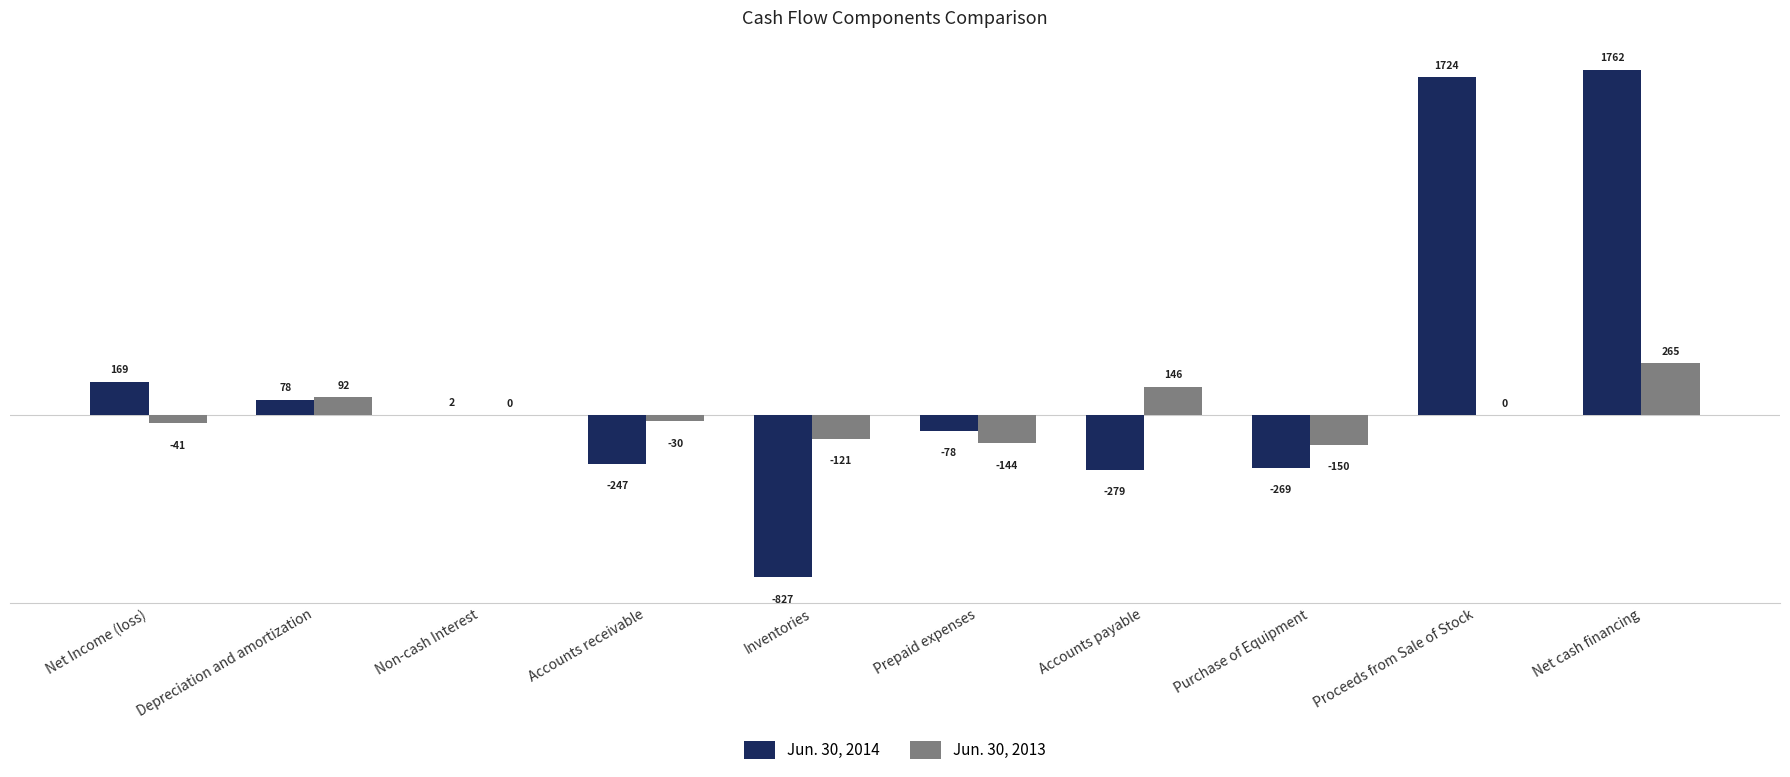

What is the greatest value displayed?

1762